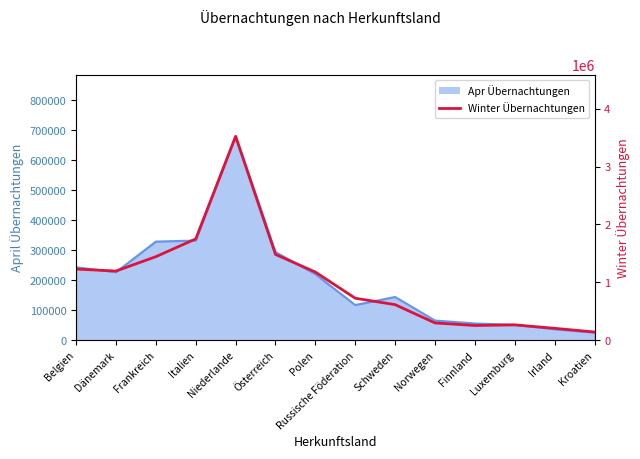

Between Finnland and Frankreich, which is larger?

Frankreich